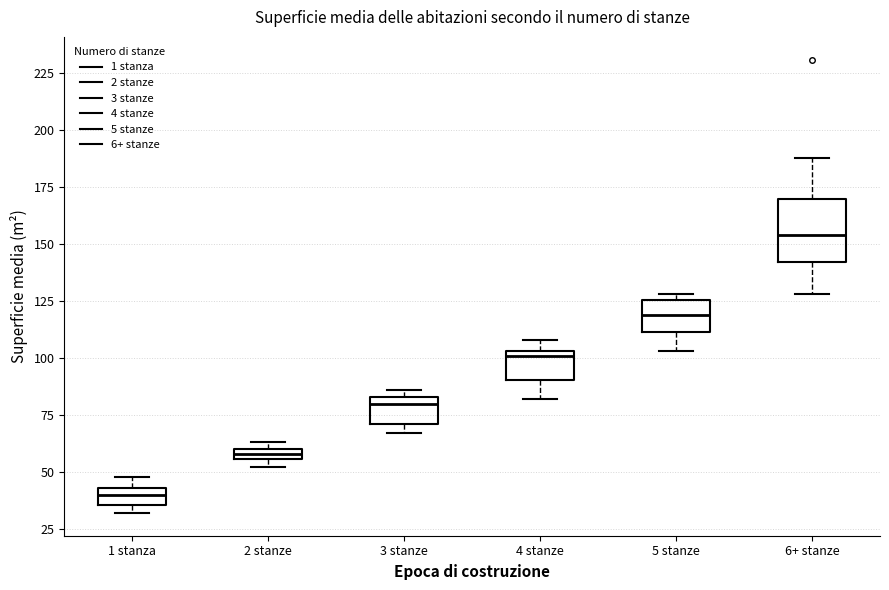

Which box has the lowest median line?

1 stanza